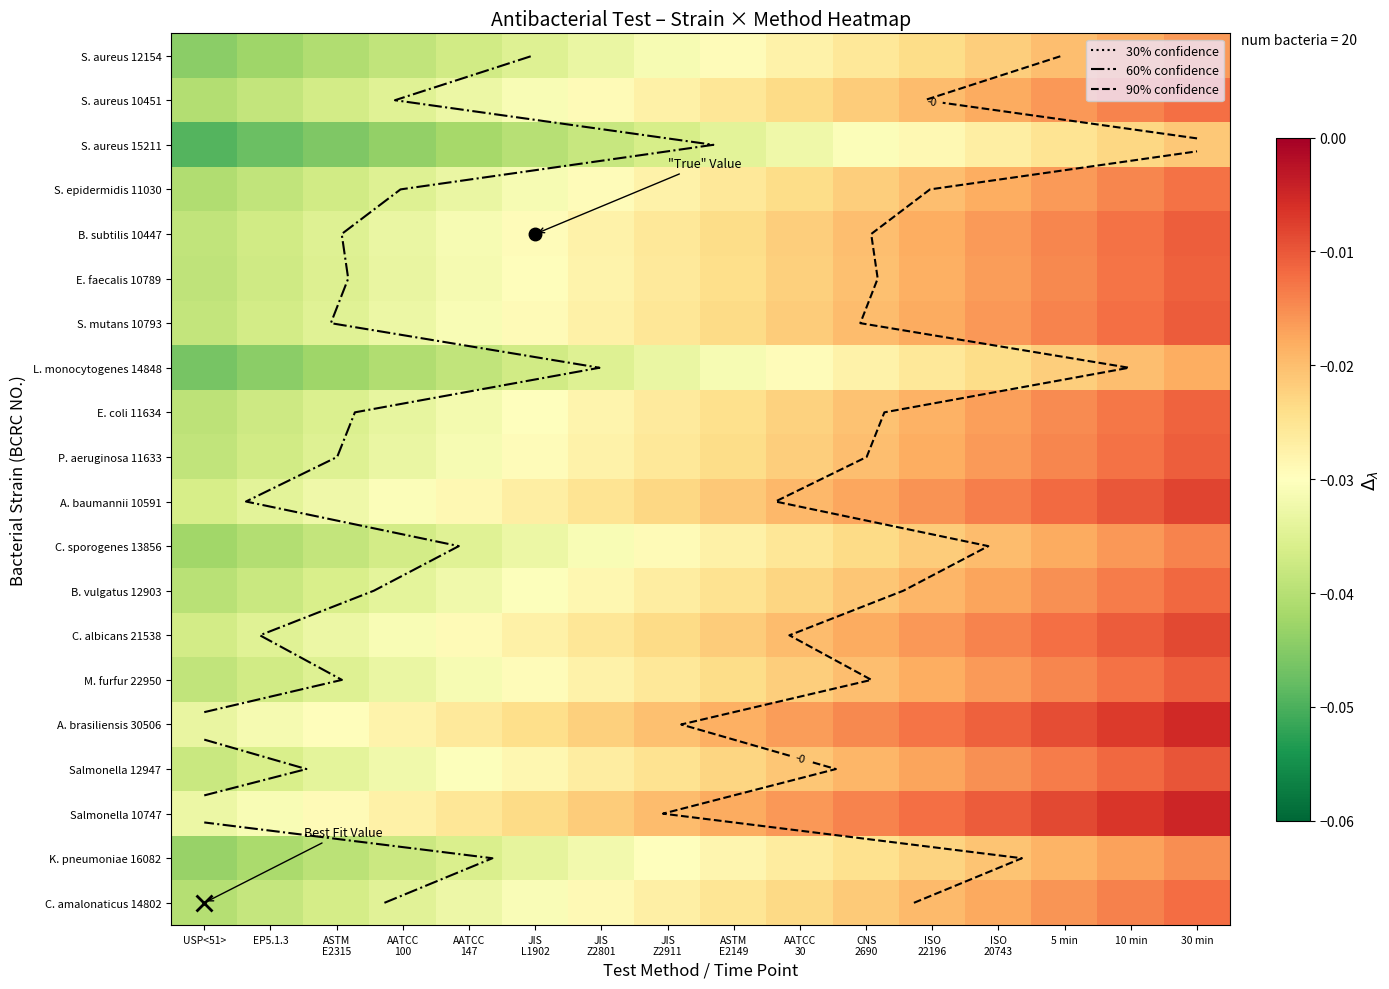

What is the sum of the B. subtilis 10447 values at EP5.1.3 and USP<51>?

-0.1